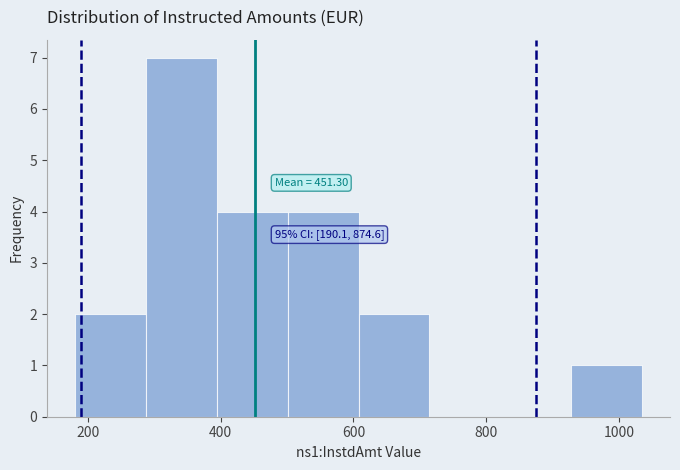

Which range on the x-axis has the tallest bar?

280 to 400